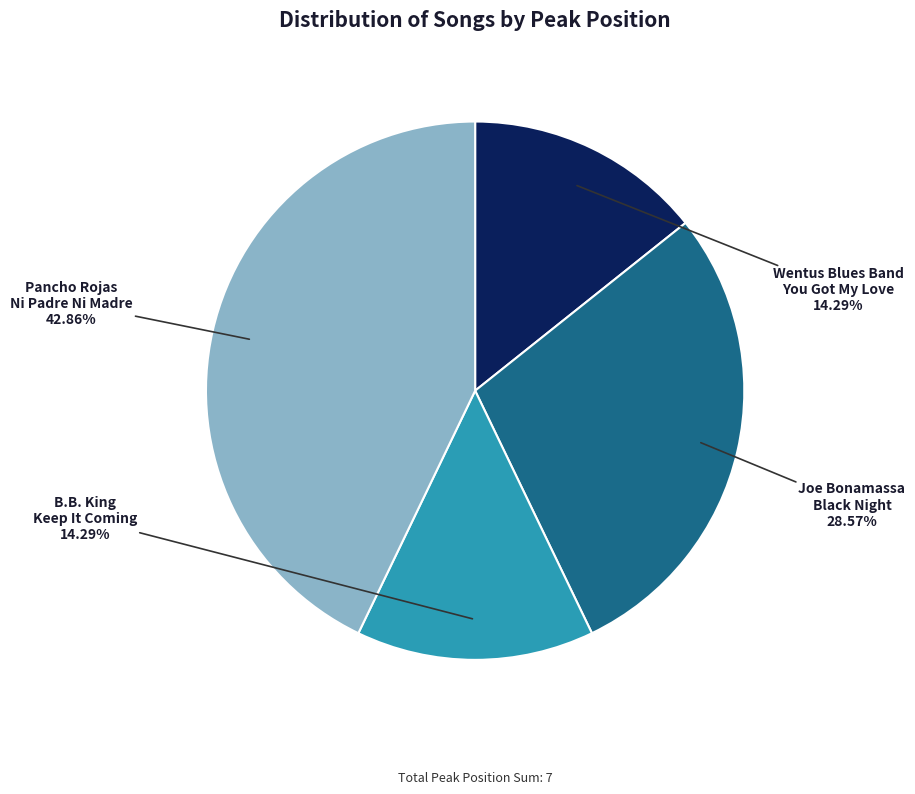

Count the number of slices in the pie.

4